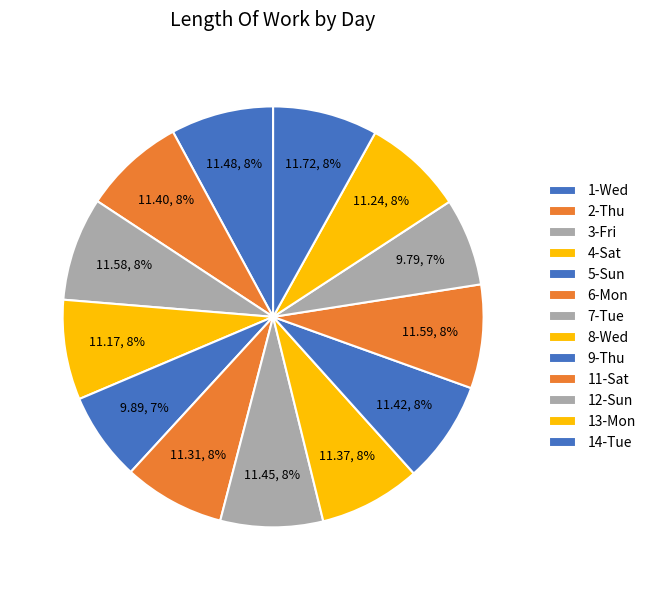

Does 11-Sat account for over 50% of the chart?

No